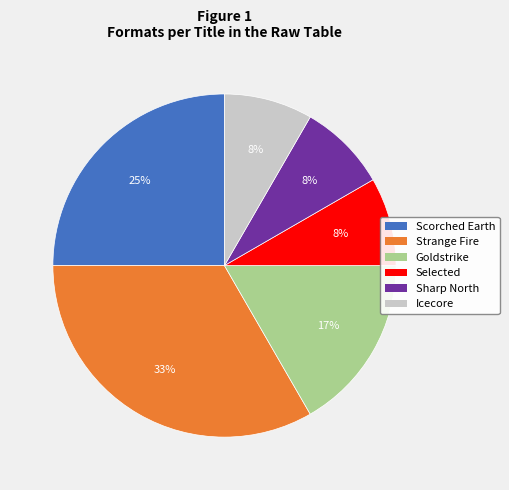

Which slice is the largest?

Strange Fire